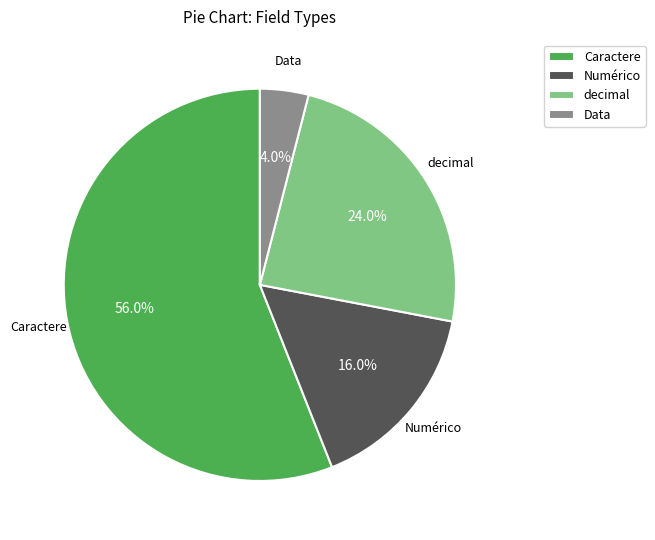

To the nearest percent, what is the average slice percentage?

25%